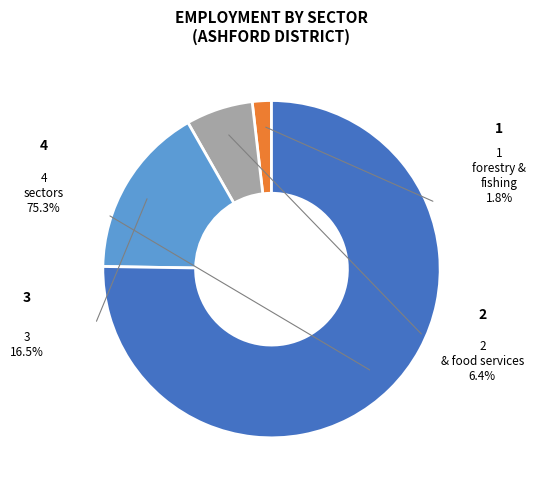

Is there any slice that represents more than half of the pie?

Yes